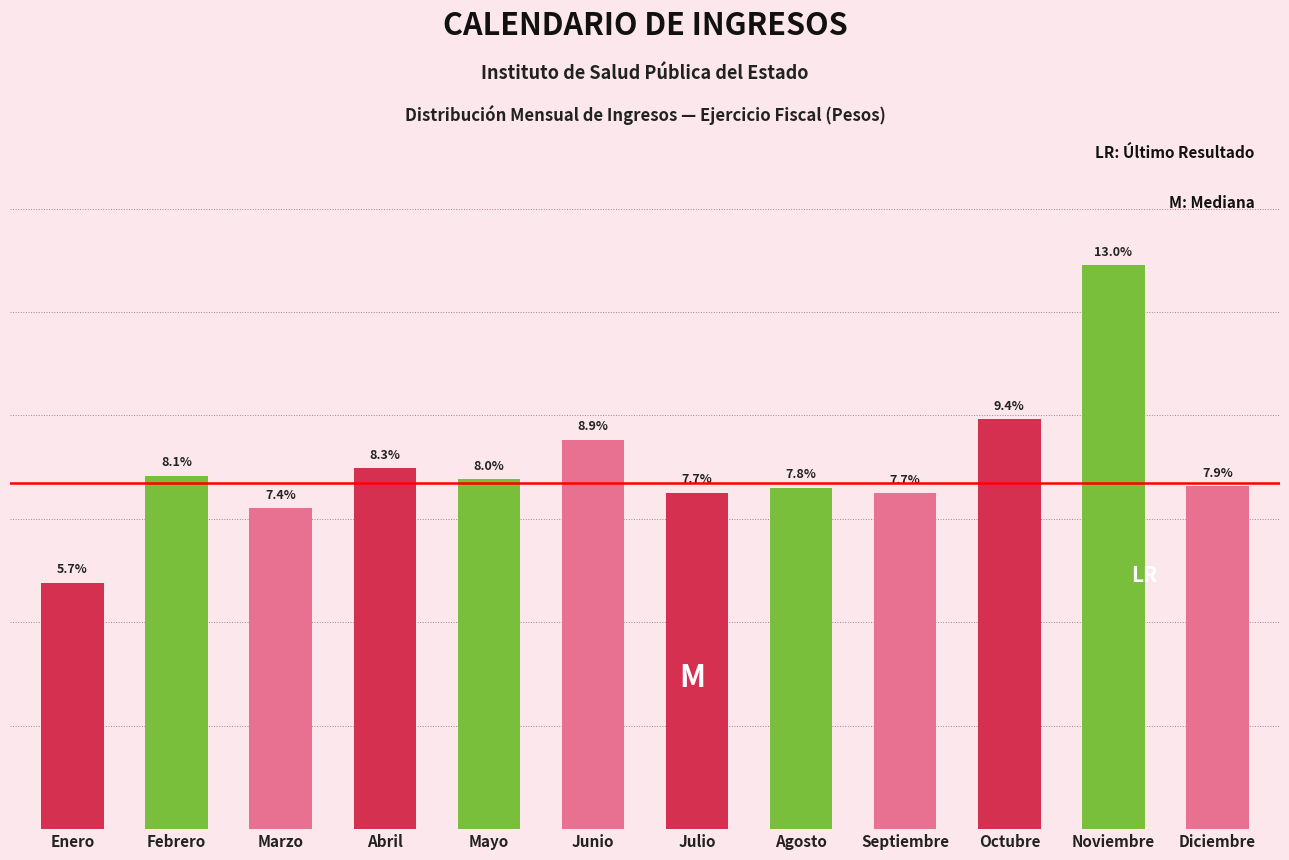

Which category has the highest value across all series?

Noviembre